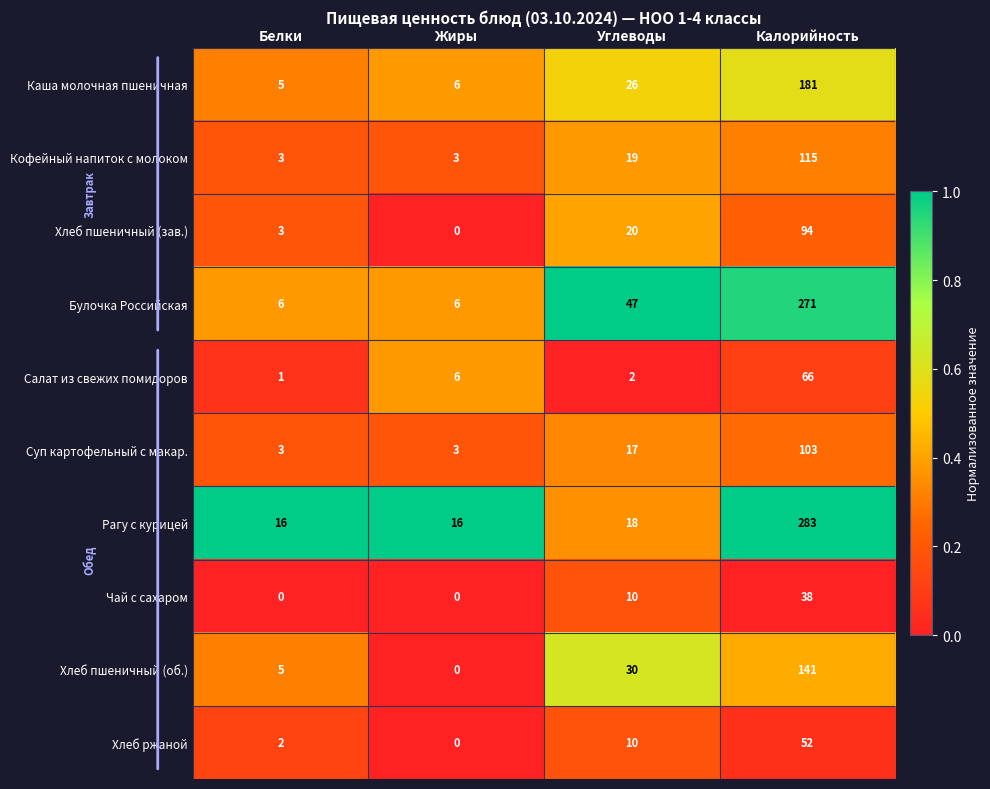

At Калорийность, list the series in order from smallest to largest.

Чай с сахаром, Хлеб ржаной, Салат из свежих помидоров, Хлеб пшеничный (зав.), Суп картофельный с макар., Кофейный напиток с молоком, Хлеб пшеничный (об.), Каша молочная пшеничная, Булочка Российская, Рагу с курицей